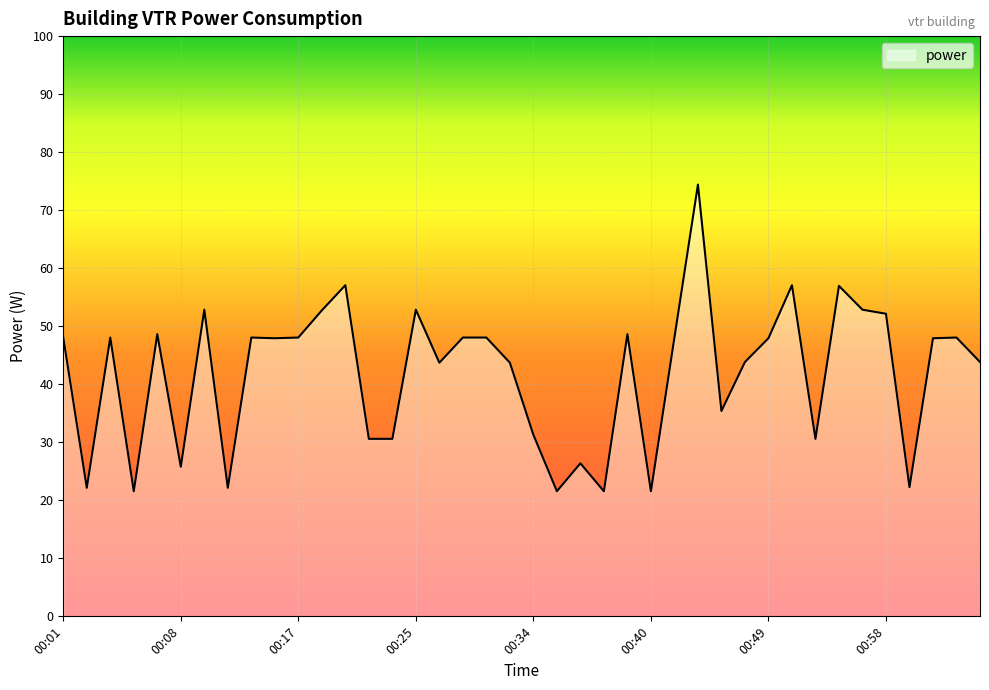

What is the smallest value displayed?

21.6